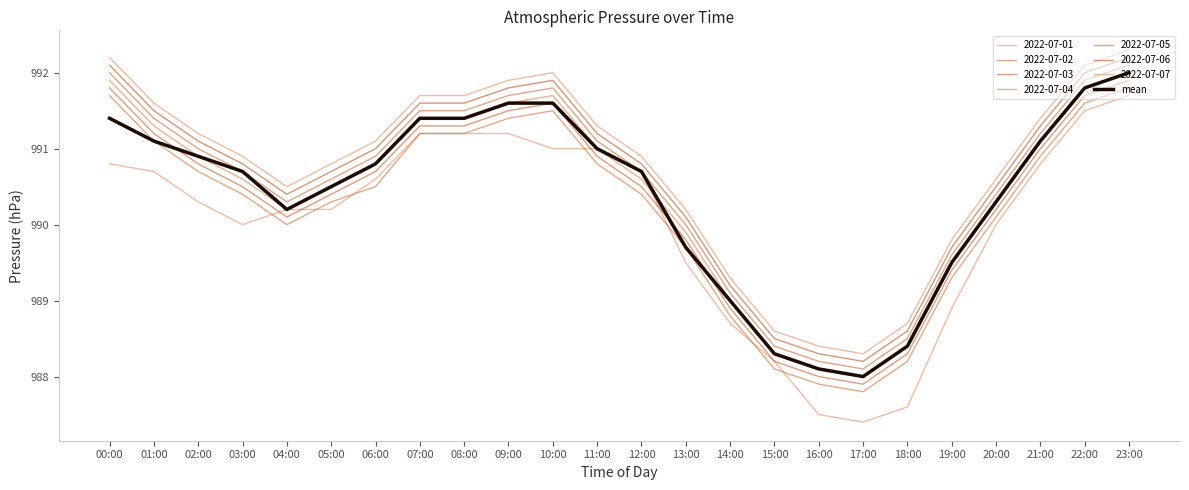

How many lines are shown in the chart?

8